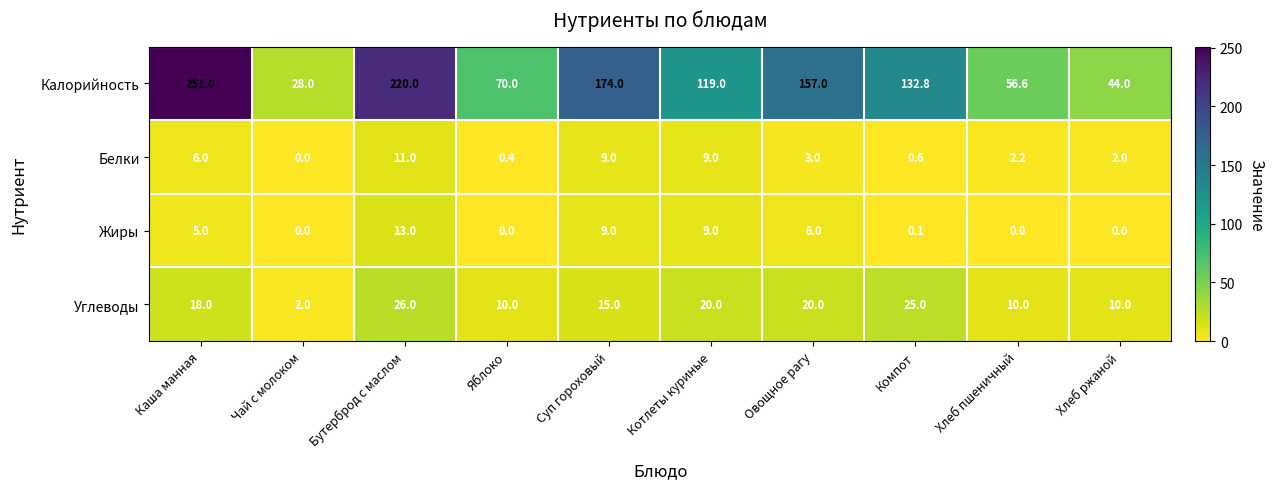

At which category is the sum across all series the highest?

Каша манная